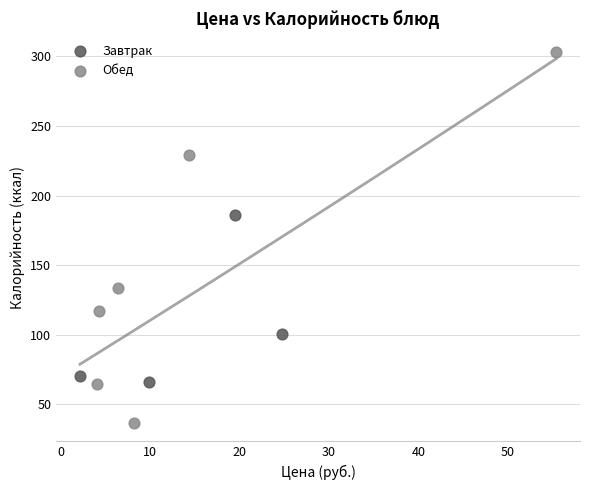

Which series contains the highest Y value?

Обед